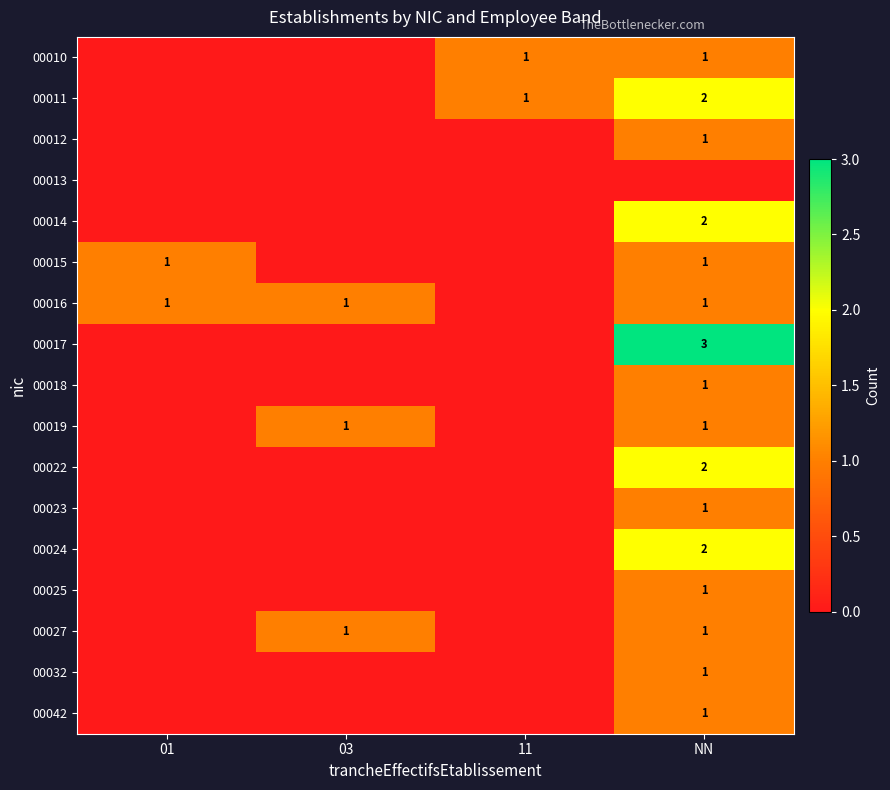

True or false: 00042 has a value of 1 at NN.

True